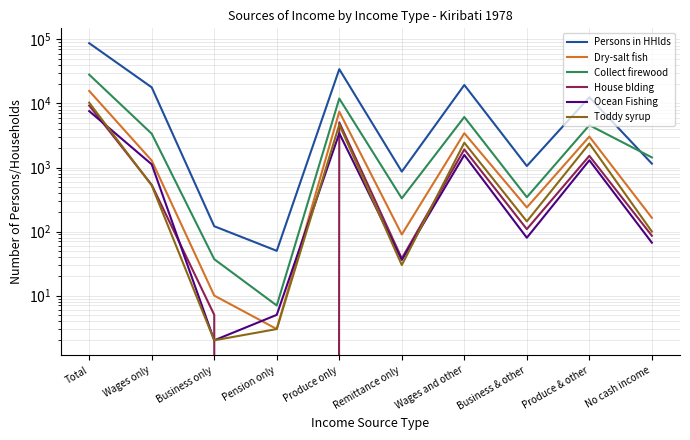

True or false: Collect firewood has more than 0 points higher than both neighbors.

True